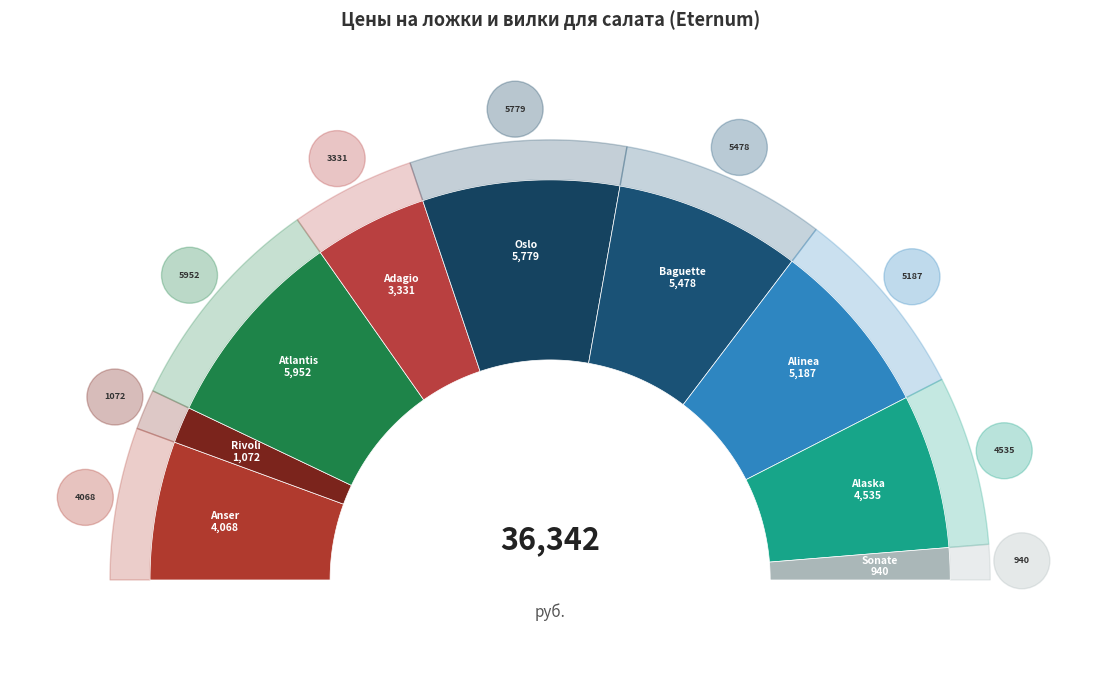

Combined, do Oslo and Baguette account for over 50%?

No